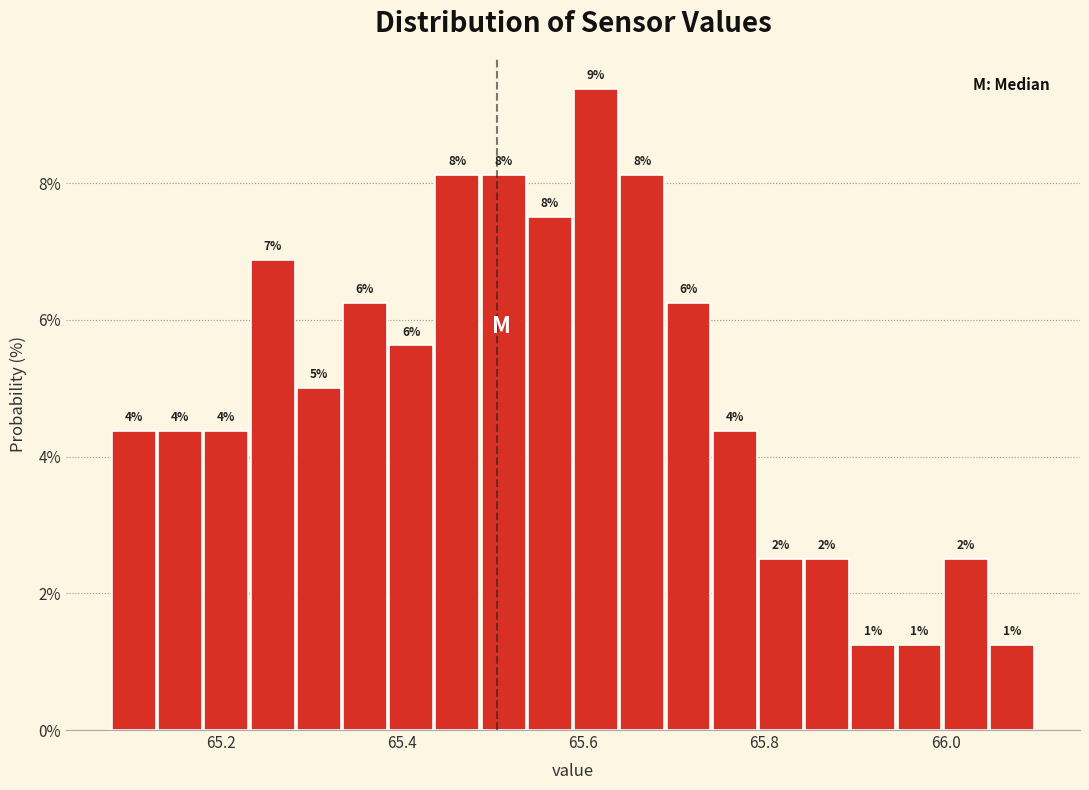

Read against the x-axis, roughly where is the centre of the tallest bar?

65.62